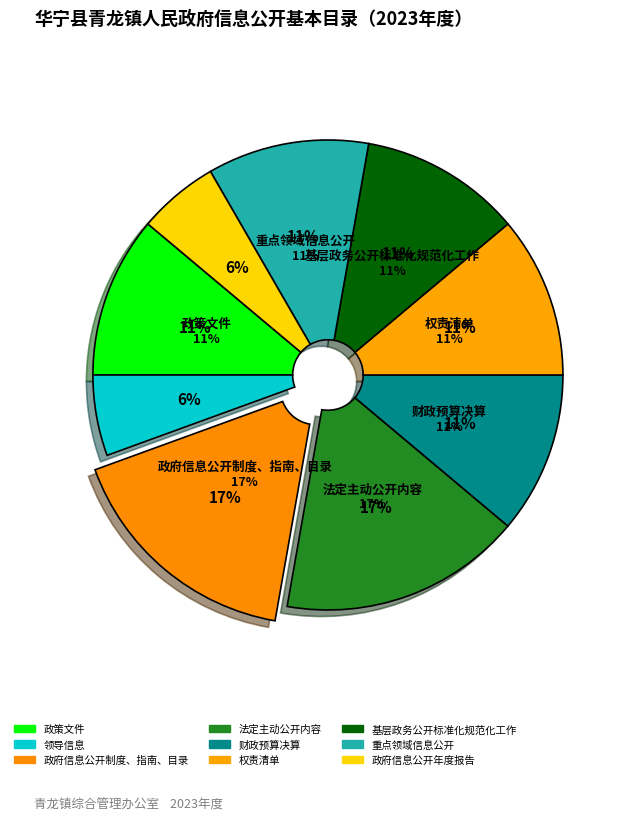

How many segments does this pie chart have?

9